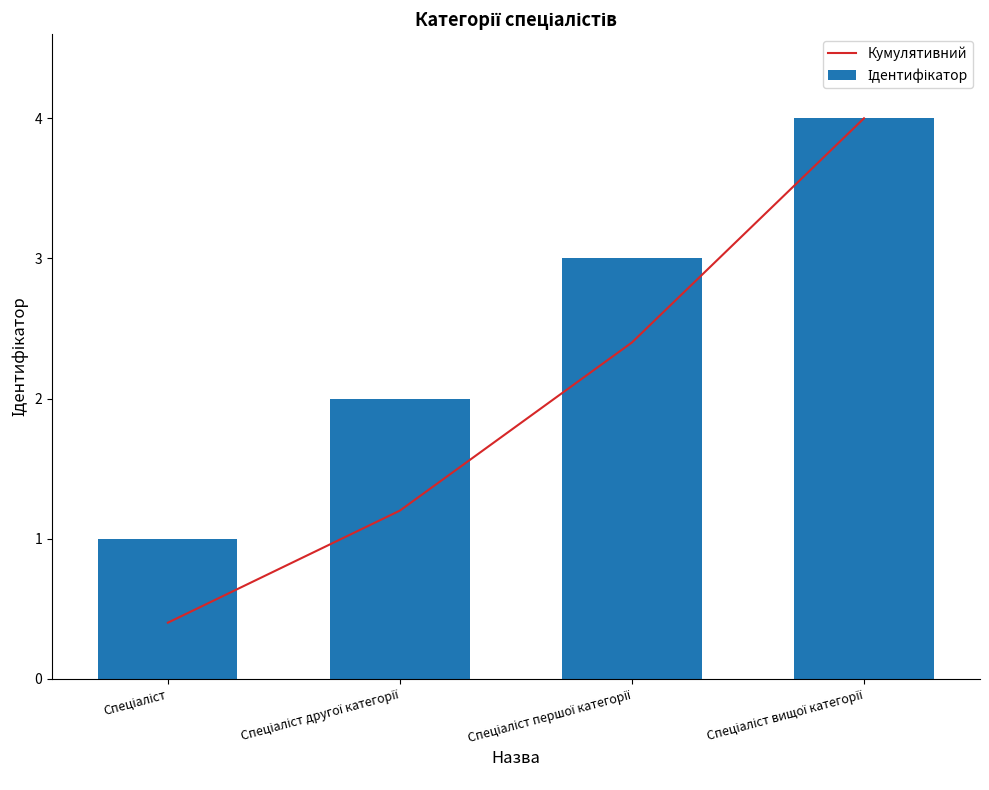

What are all the series names shown in the legend?

Кумулятивний, Ідентифікатор